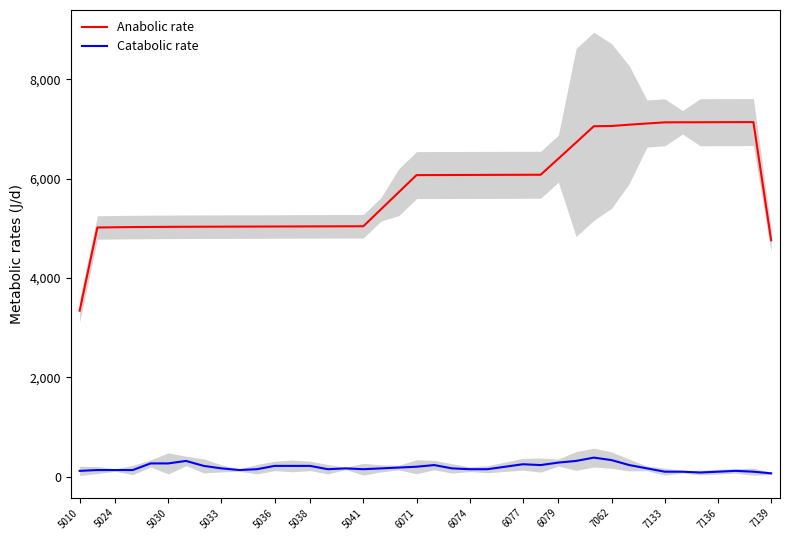

Is it true that Anabolic rate equals 5041.0 at 5041?

True